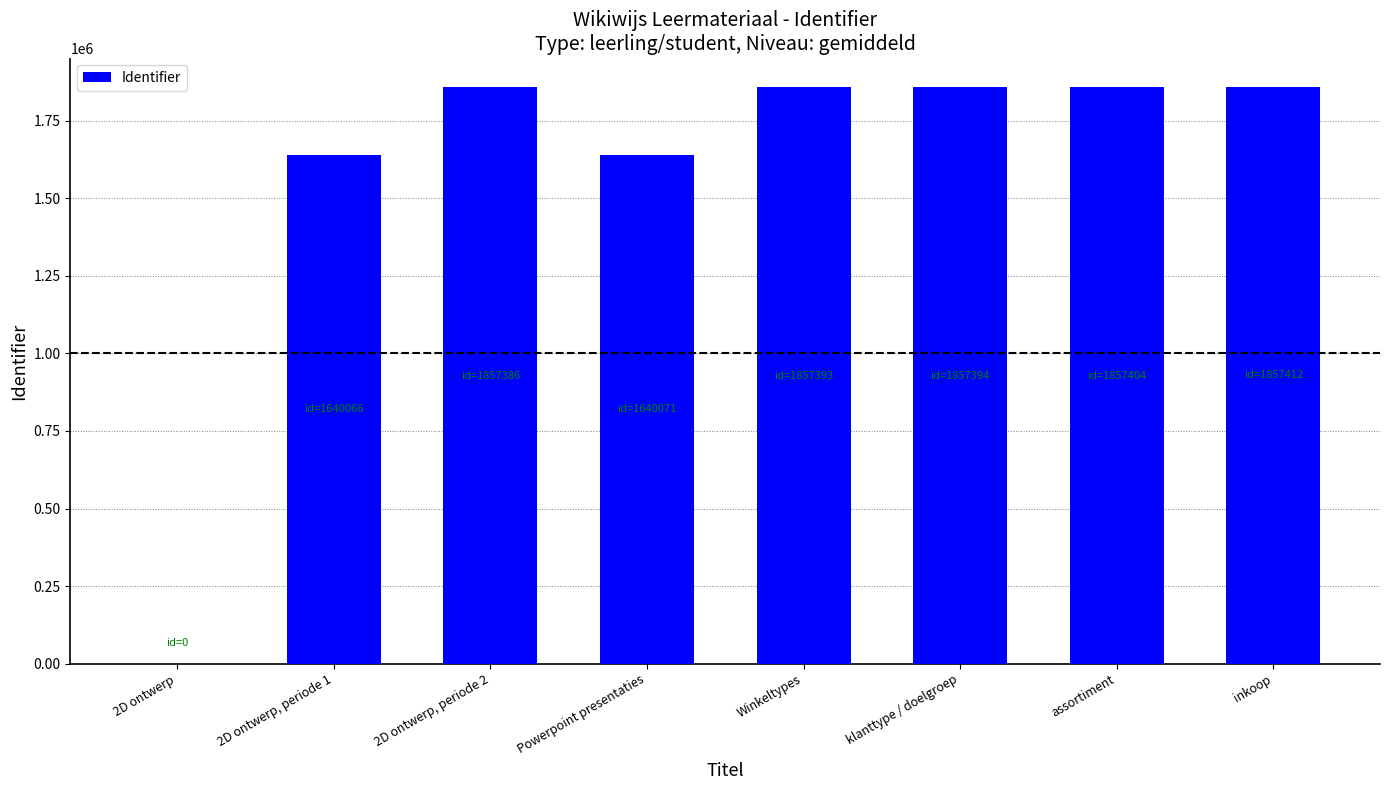

What is the change in value from 2D ontwerp, periode 1 to 2D ontwerp, periode 2?

+217320